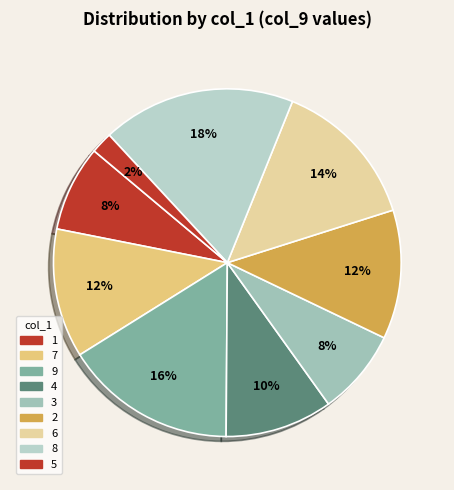

To the nearest percent, what is the combined percentage of 5 and 4?

12%